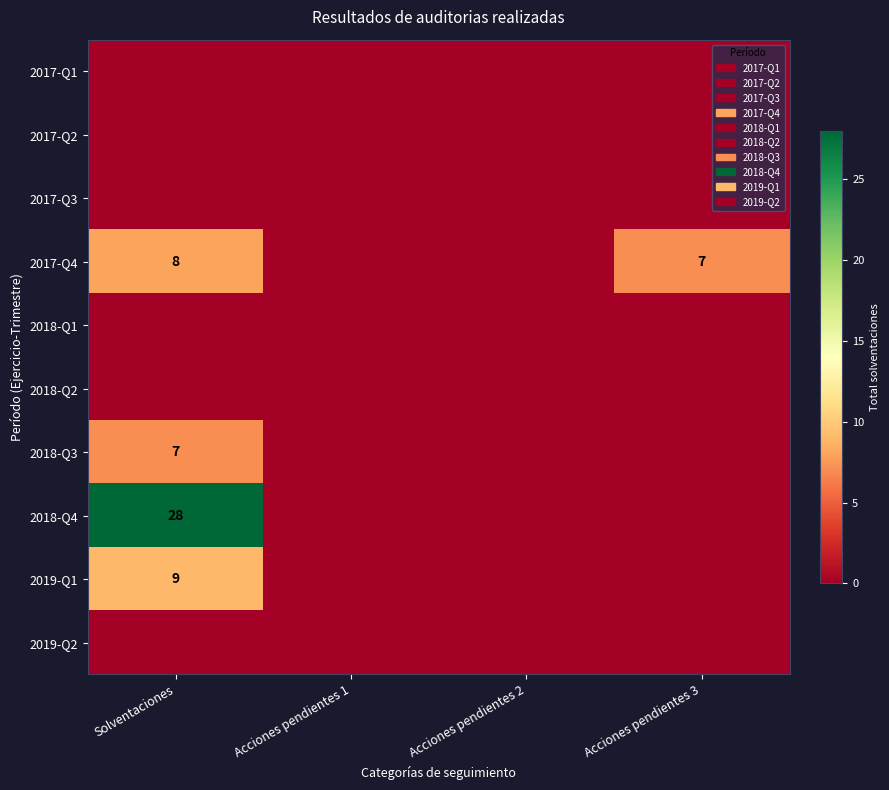

Is it true that 2018-Q3 equals 3 at Solventaciones?

False